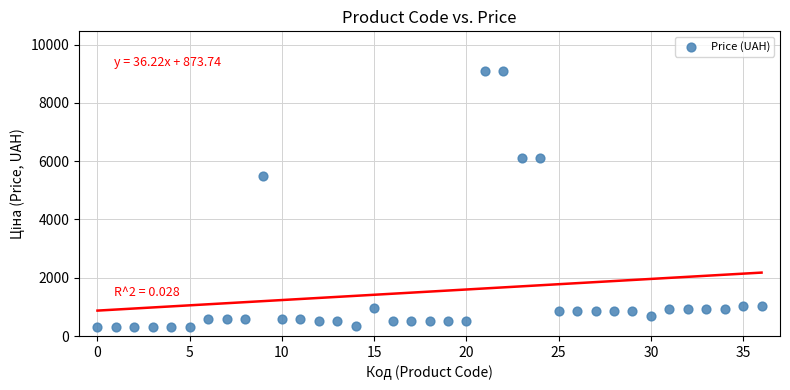

What Y value in the scatter plot is closest to 4696?

5497.3